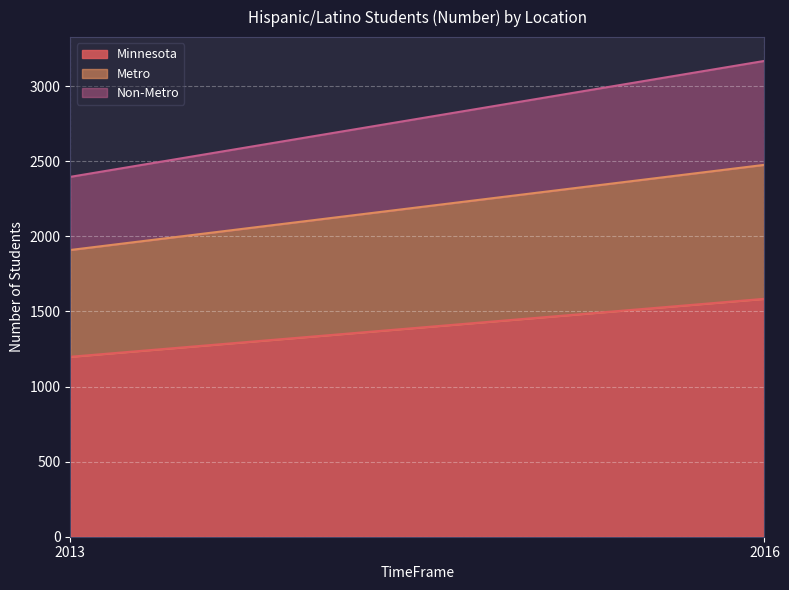

How many values in the Minnesota series are below 1584?

1